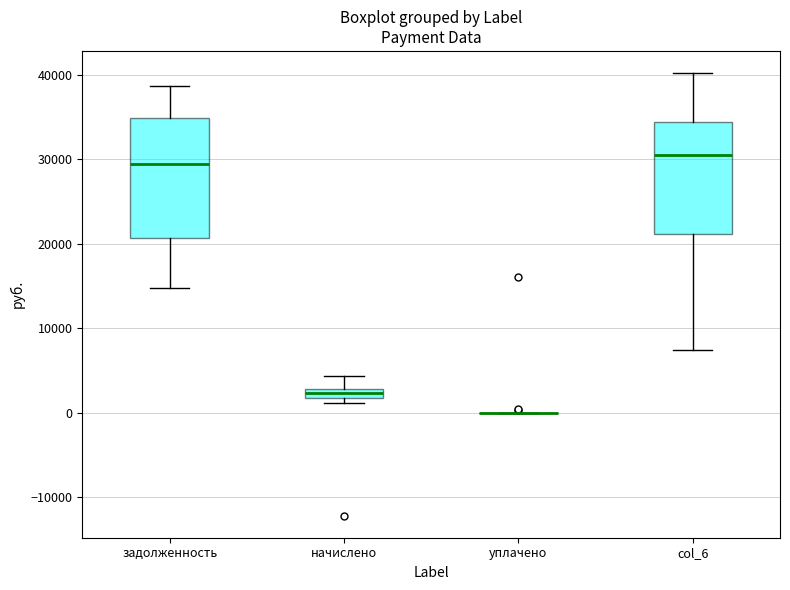

Where is the lower edge of the box for задолженность on the y-axis? The values are not printed on the chart, so give them approximately, as read against the axis.

21000